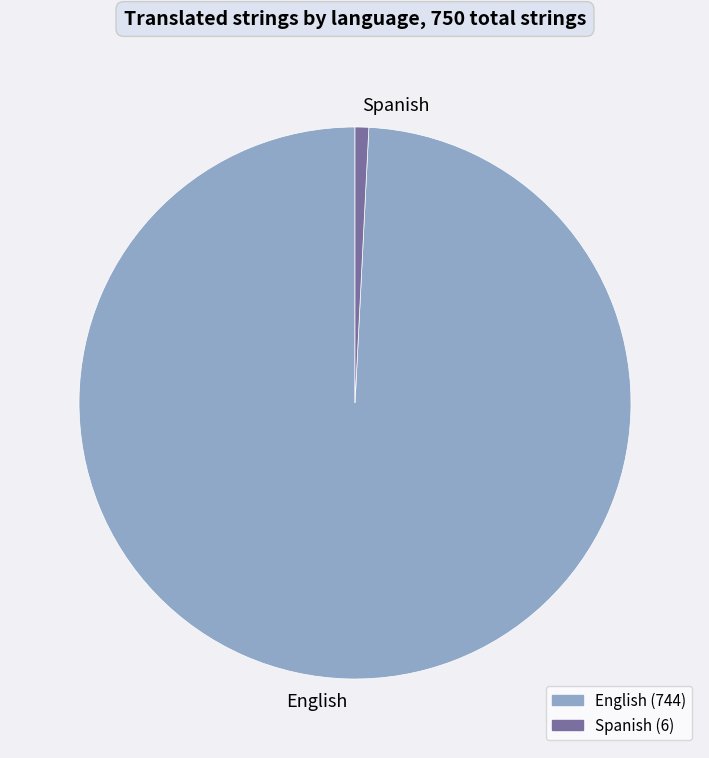

What is the majority slice?

English